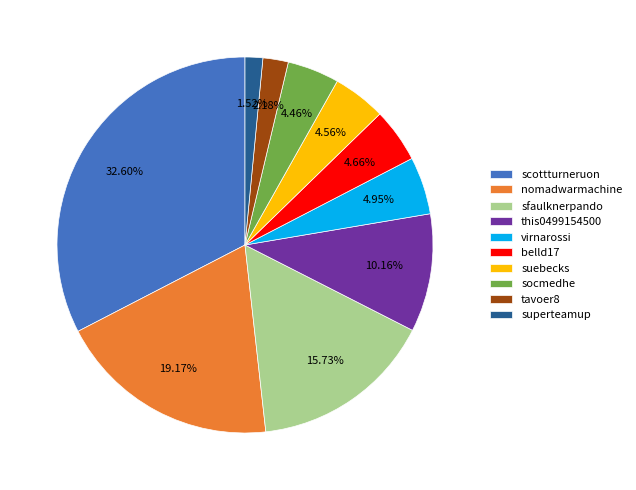

What percentage do belld17 and superteamup together represent?

6.2%